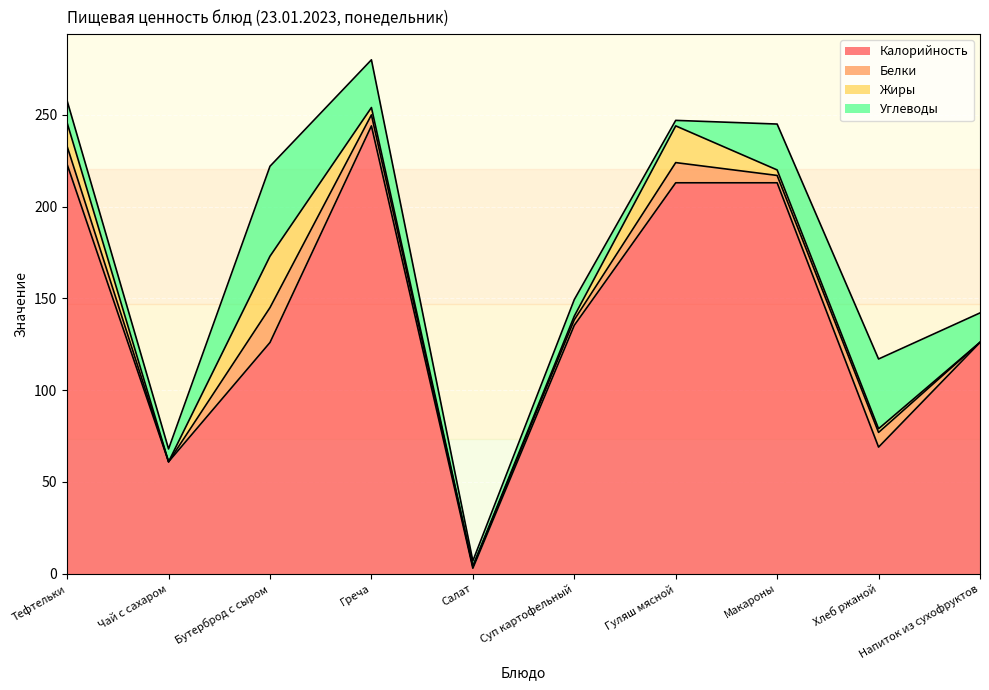

How many categories are shown in the chart?

10